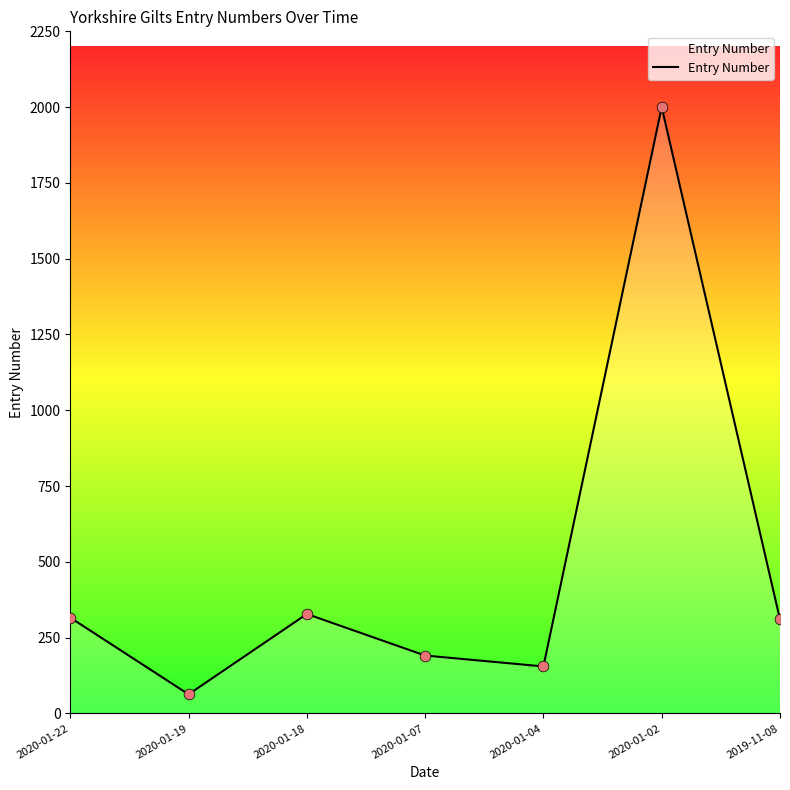

Between 2020-01-07 and 2020-01-04, which is larger?

2020-01-07